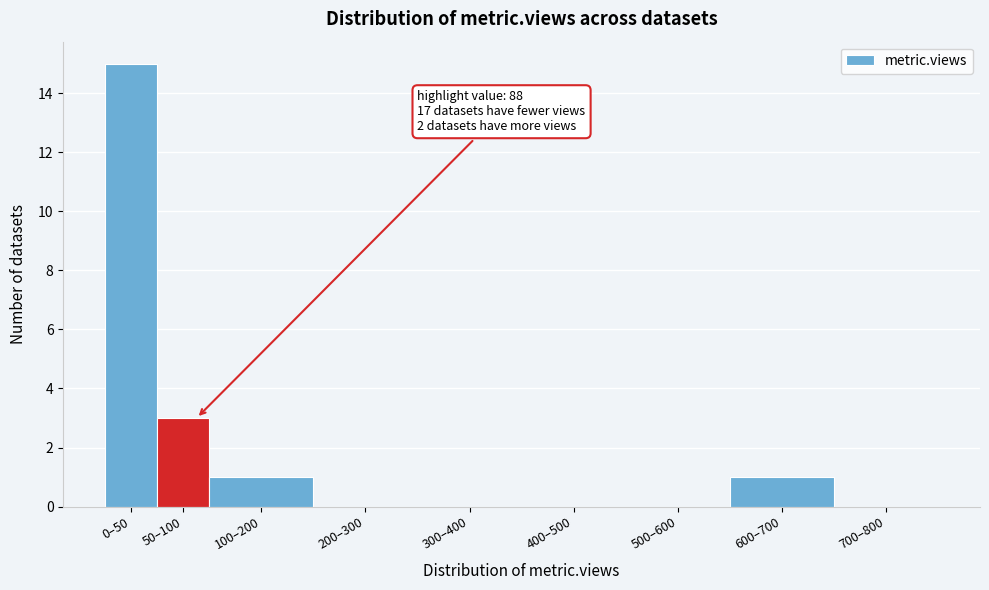

Reading left to right, extract all data points from this chart.

0–50=15	50–100=3	100–200=1	200–300=0	300–400=0	400–500=0	500–600=0	600–700=1	700–800=0